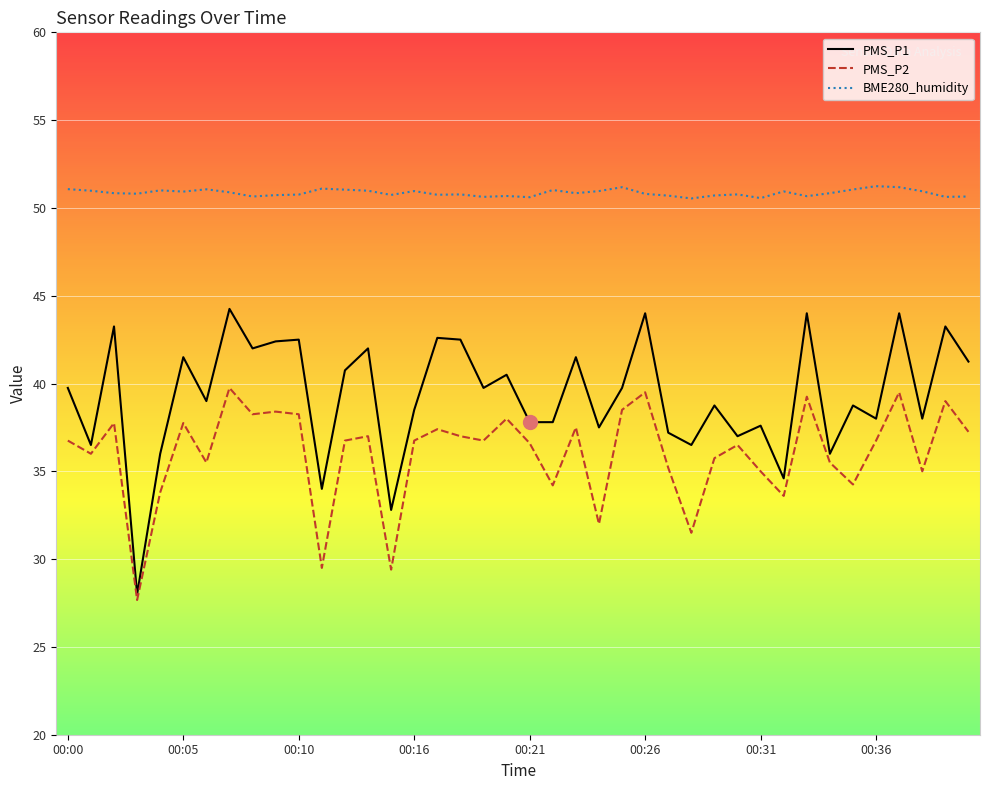

What is the minimum value for PMS_P1?

28.0